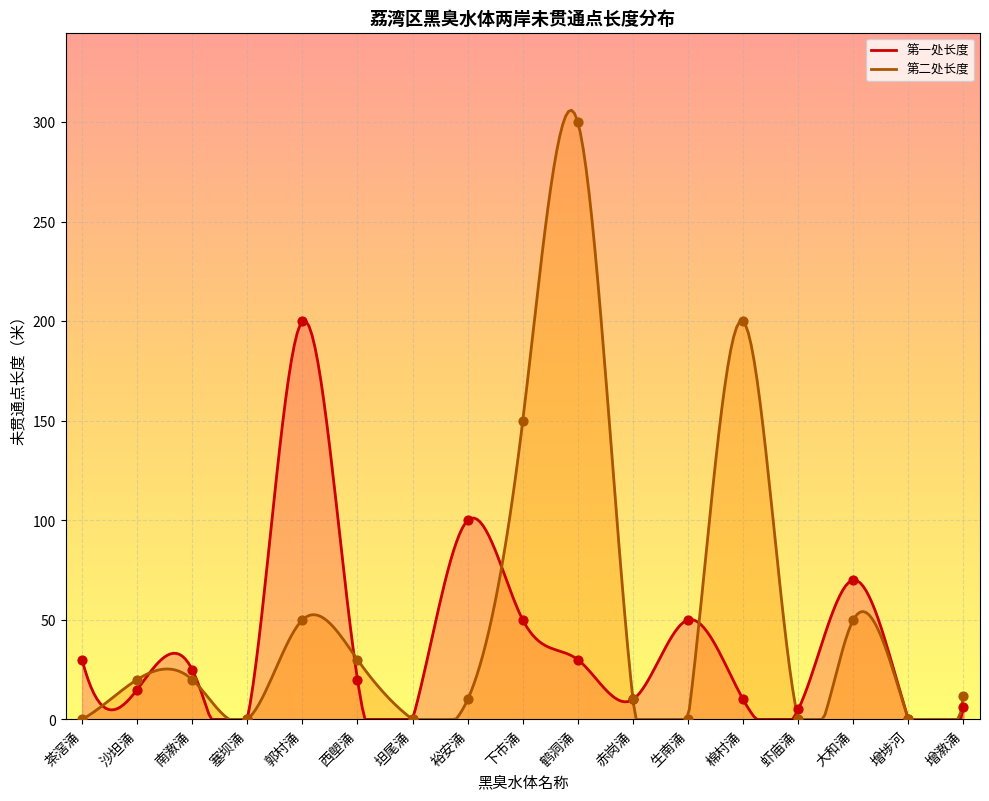

Is the value of 第一处长度 at 棉村涌 greater than the value of 第二处长度 at 大和涌?

No